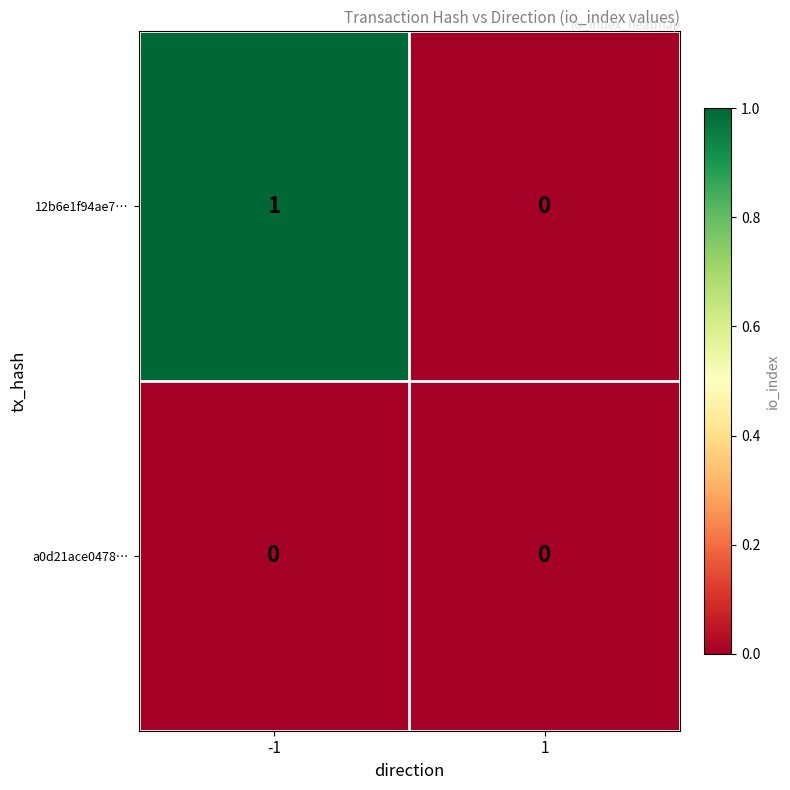

Which series changed the most between -1 and 1?

12b6e1f94ae7…